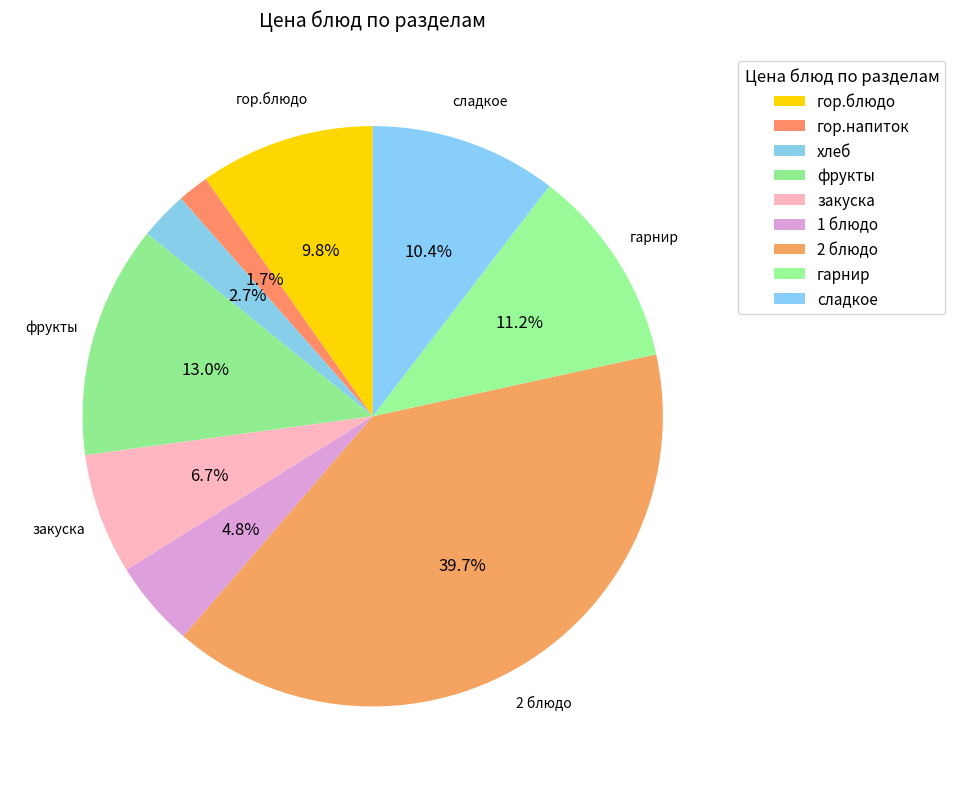

What is the smallest slice in the pie chart?

гор.напиток